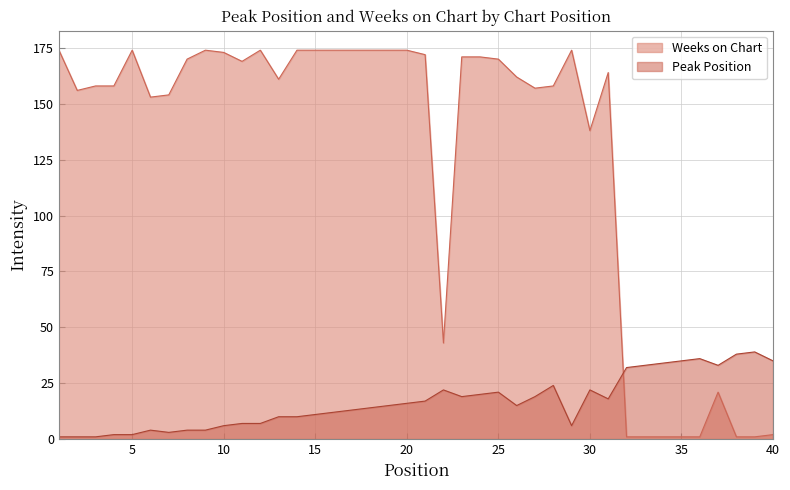

Which series has the widest spread of values?

Weeks on Chart